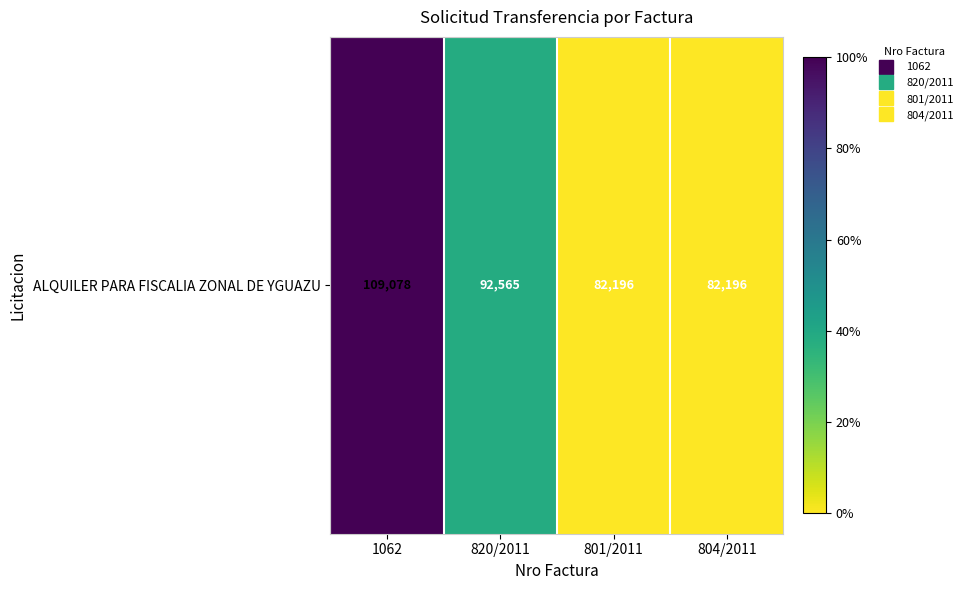

What is the sum of all values?

366035